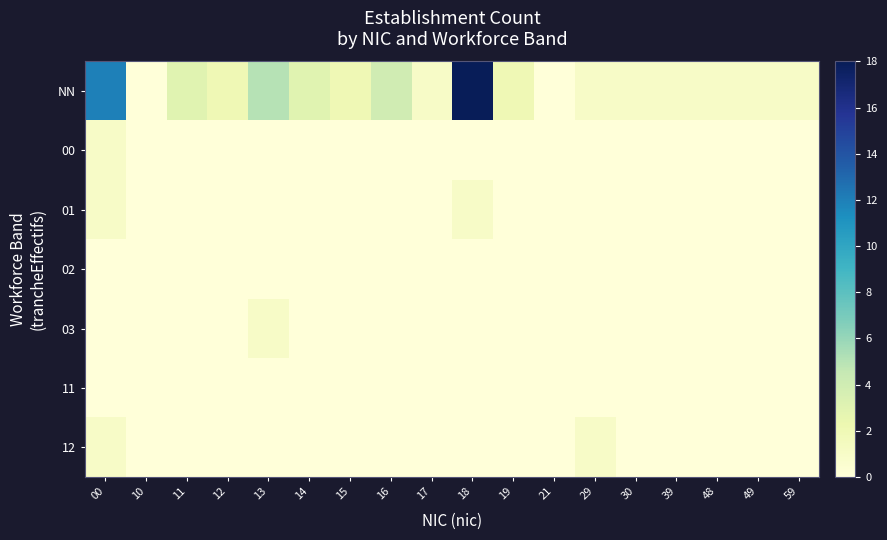

Between 17 and 49, which is larger?

17